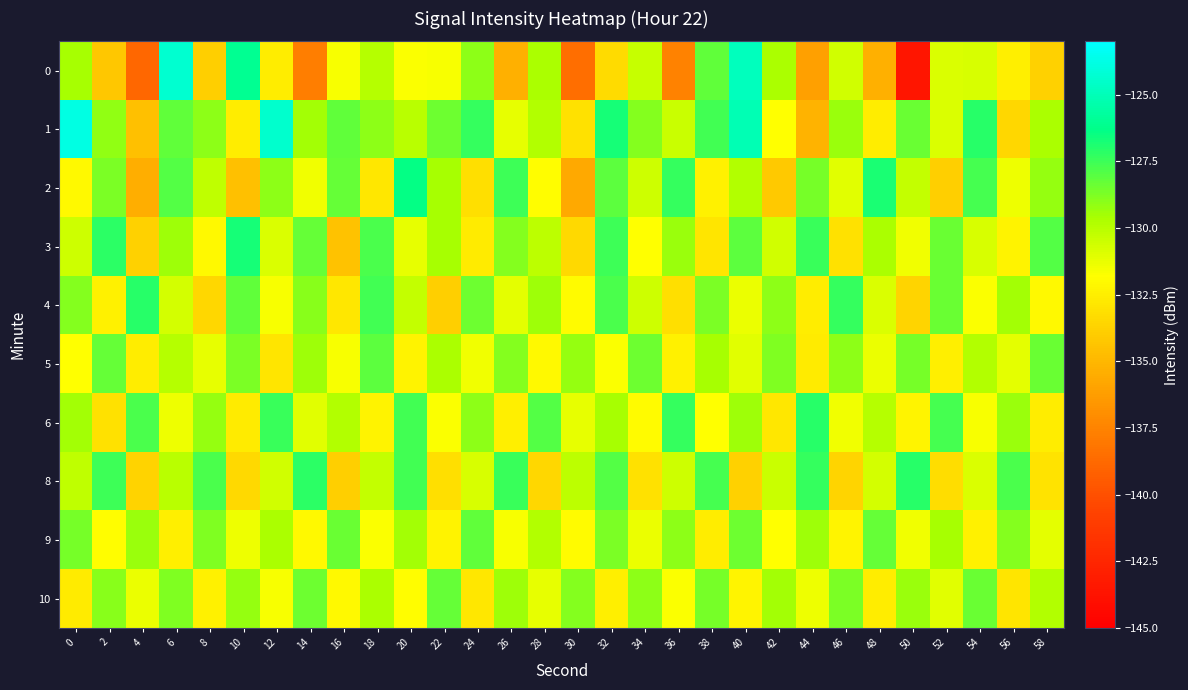

At how many categories does at least one series exceed -131?

30